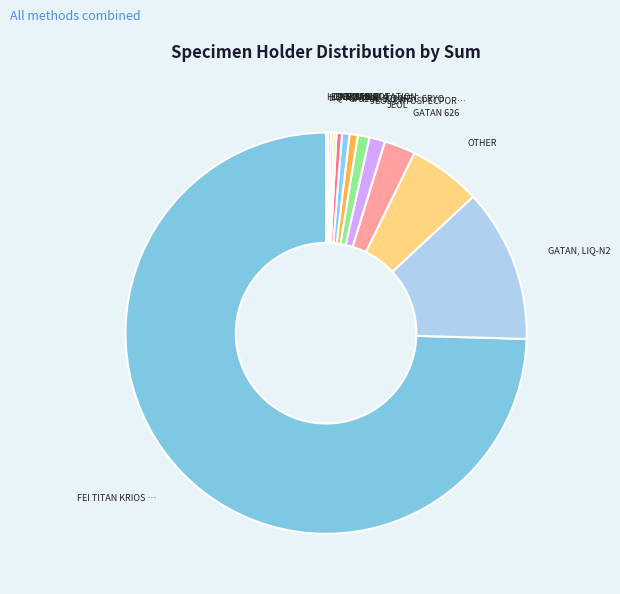

To the nearest percent, what is the difference between the largest and smallest slice percentages?

74%